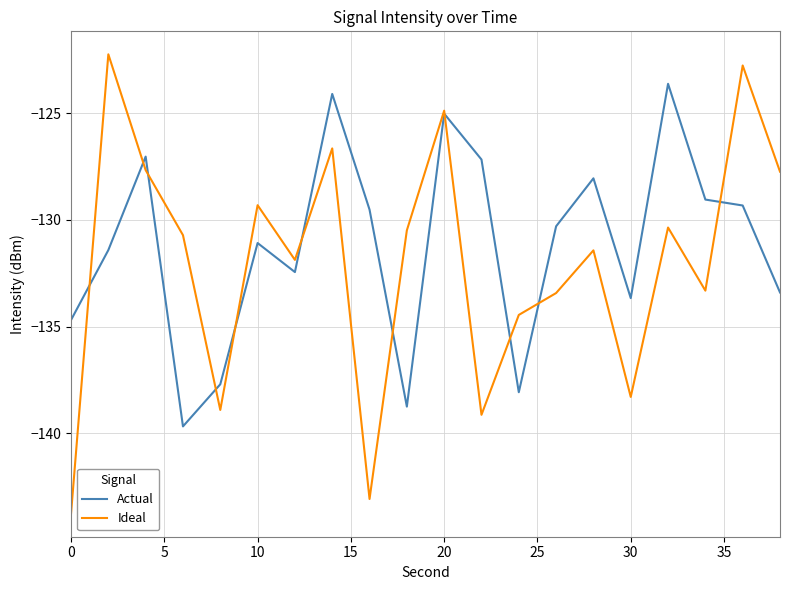

List the series in order of their overall mean, highest first.

Actual, Ideal